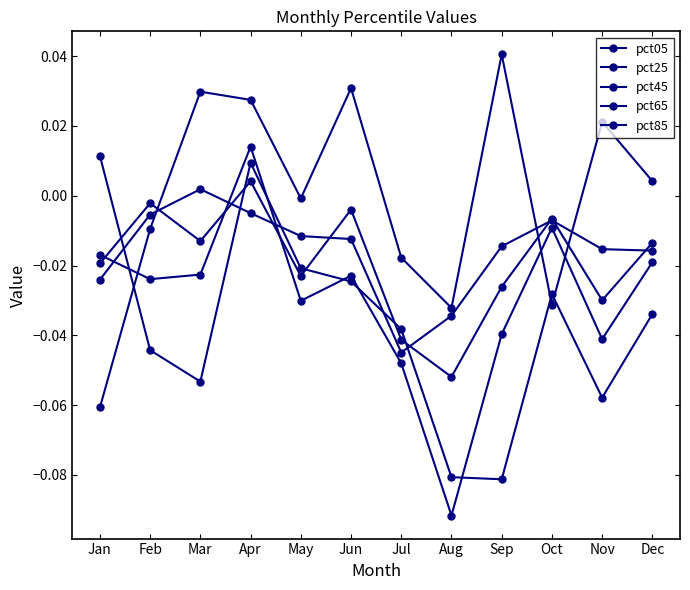

How many values in pct25 are below zero?

11